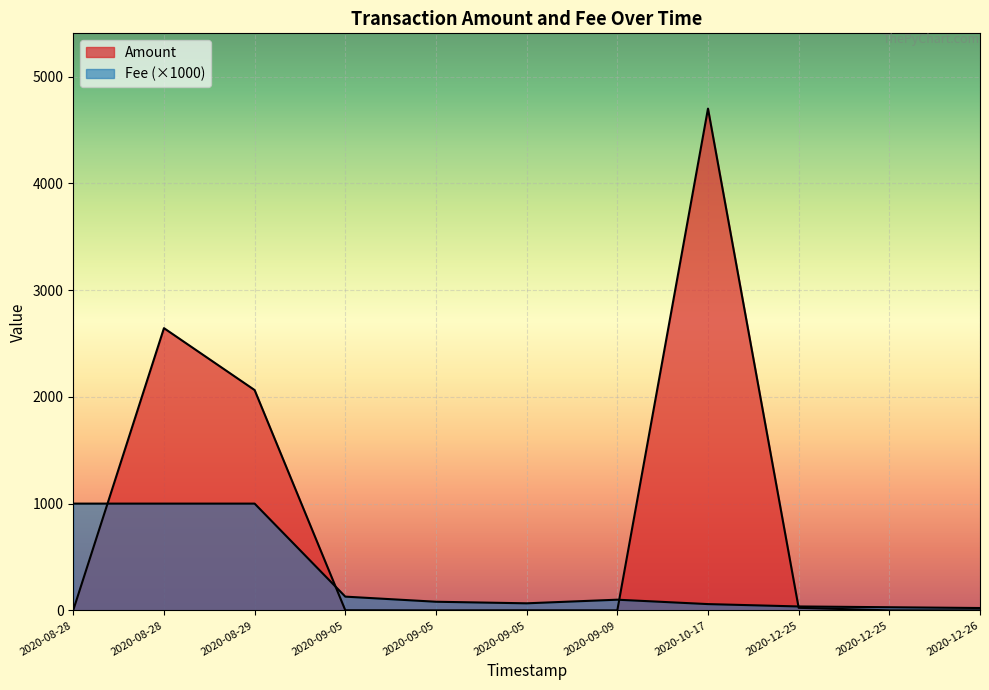

What is the difference between the highest and lowest values at 2020-09-05 07:54:50?

127.7